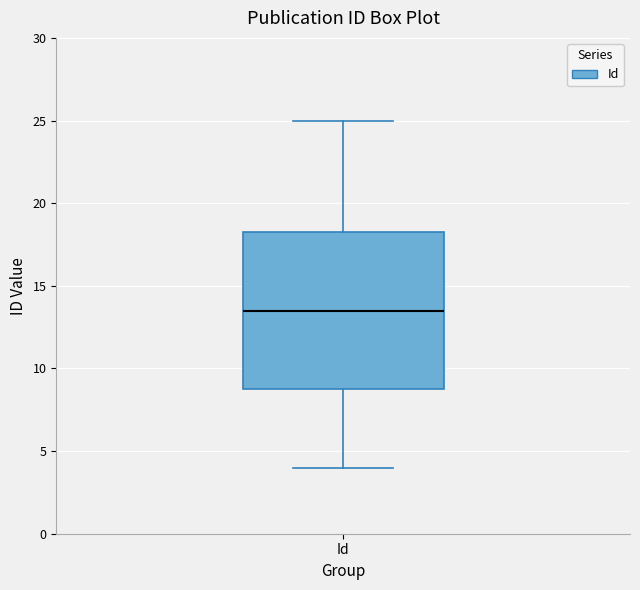

Where does the upper whisker of the box for Id end on the y-axis? The values are not printed on the chart, so give them approximately, as read against the axis.

25.0